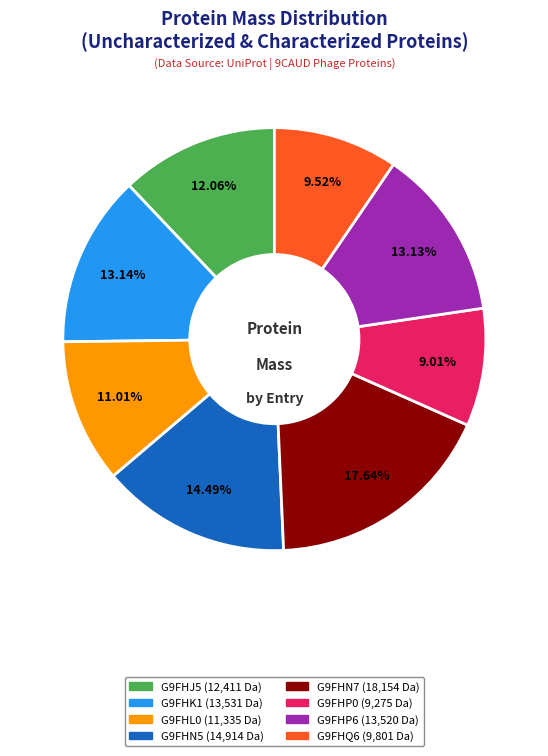

What is the smallest slice in the pie chart?

G9FHP0